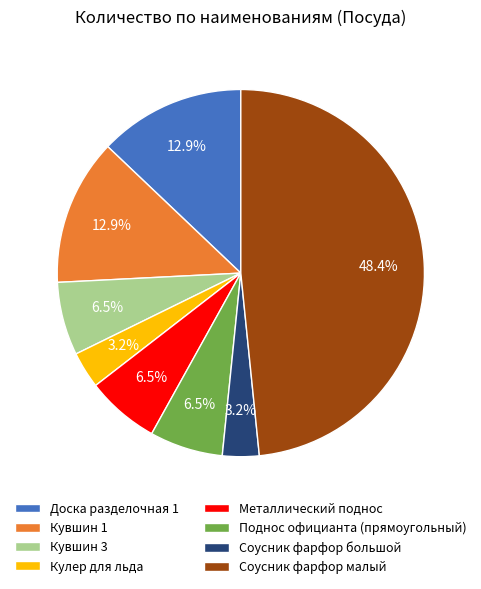

Which category has the biggest portion of the pie?

Соусник фарфор малый